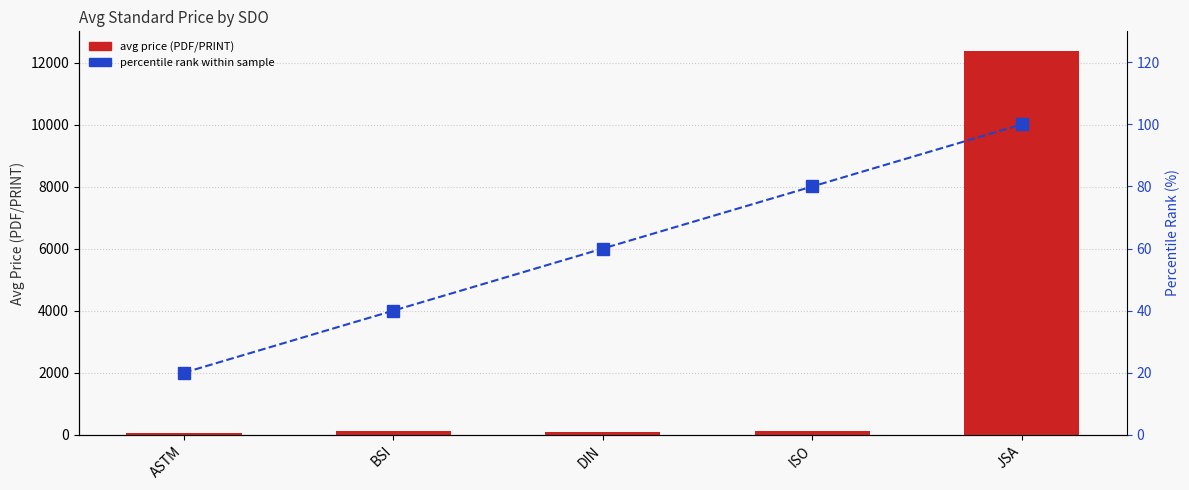

Which series has the largest total across all categories?

Avg Price (PDF)